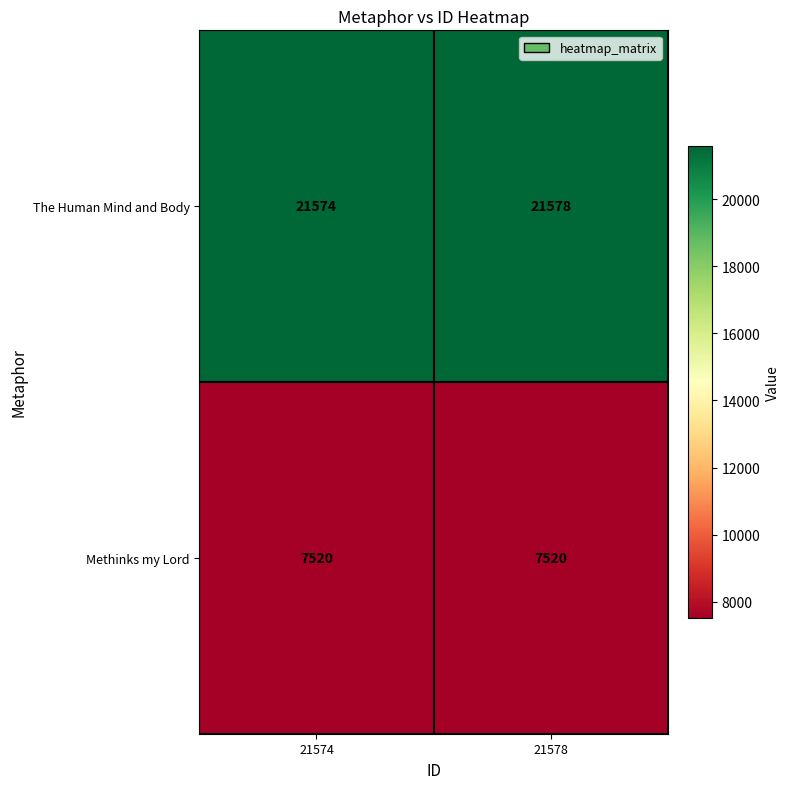

The value of Methinks my Lord at 21574 is 7520. True or false?

True